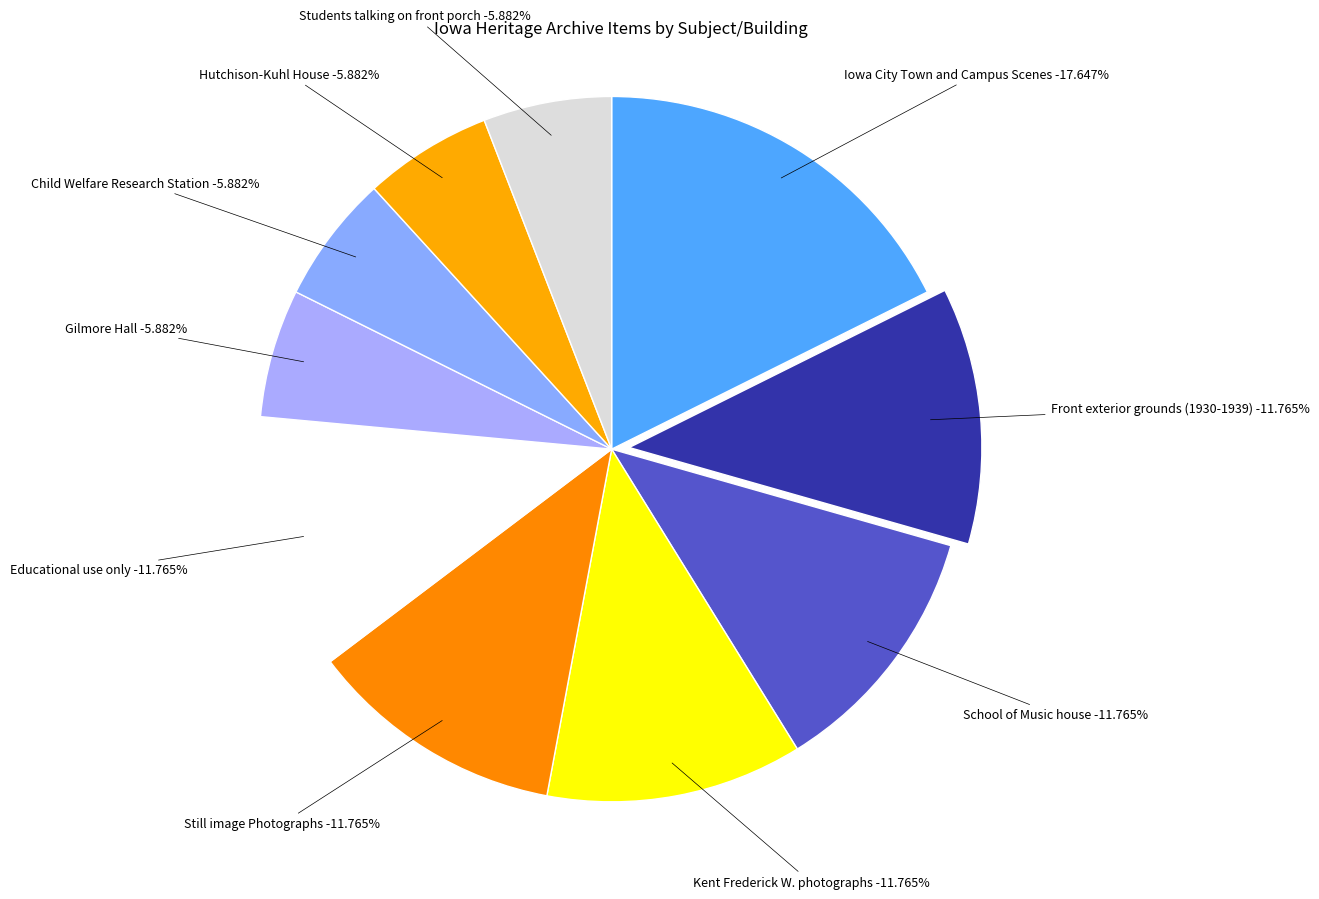

What is the ratio of the value at Students talking on front porch to the value at Educational use only?

0.5